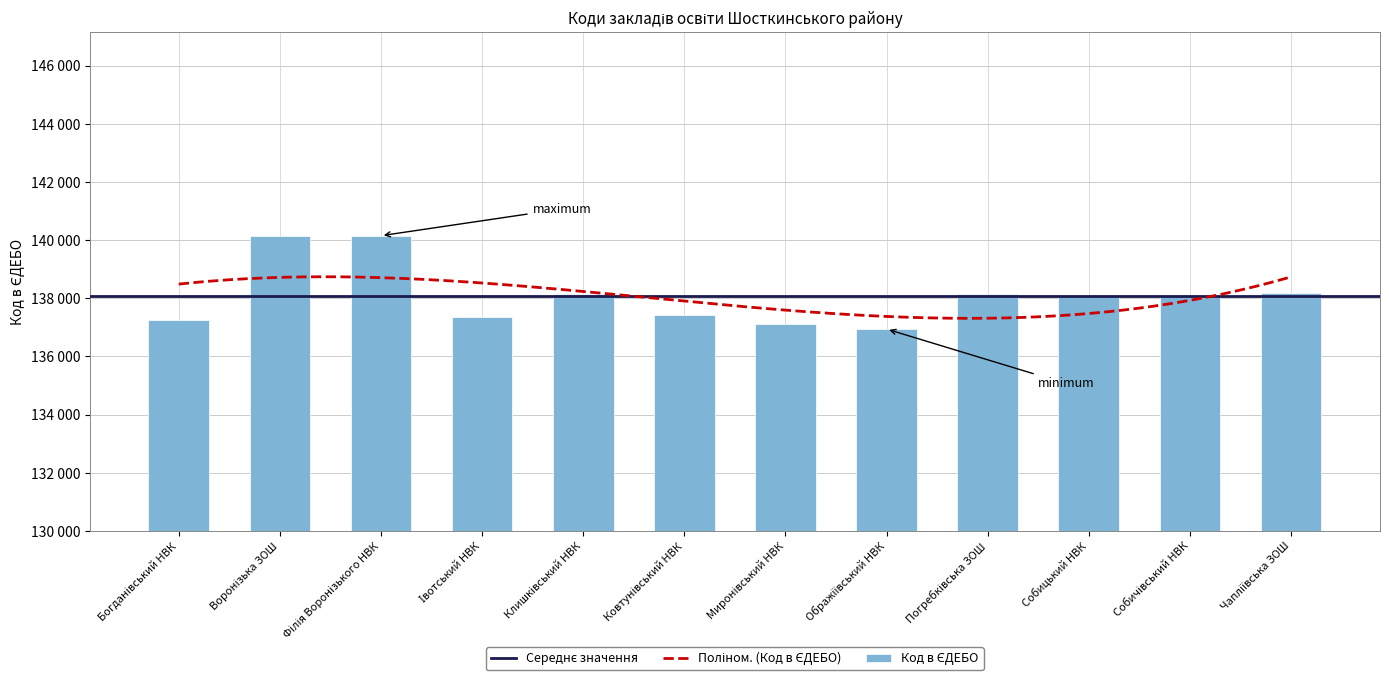

What is the average value?

138085